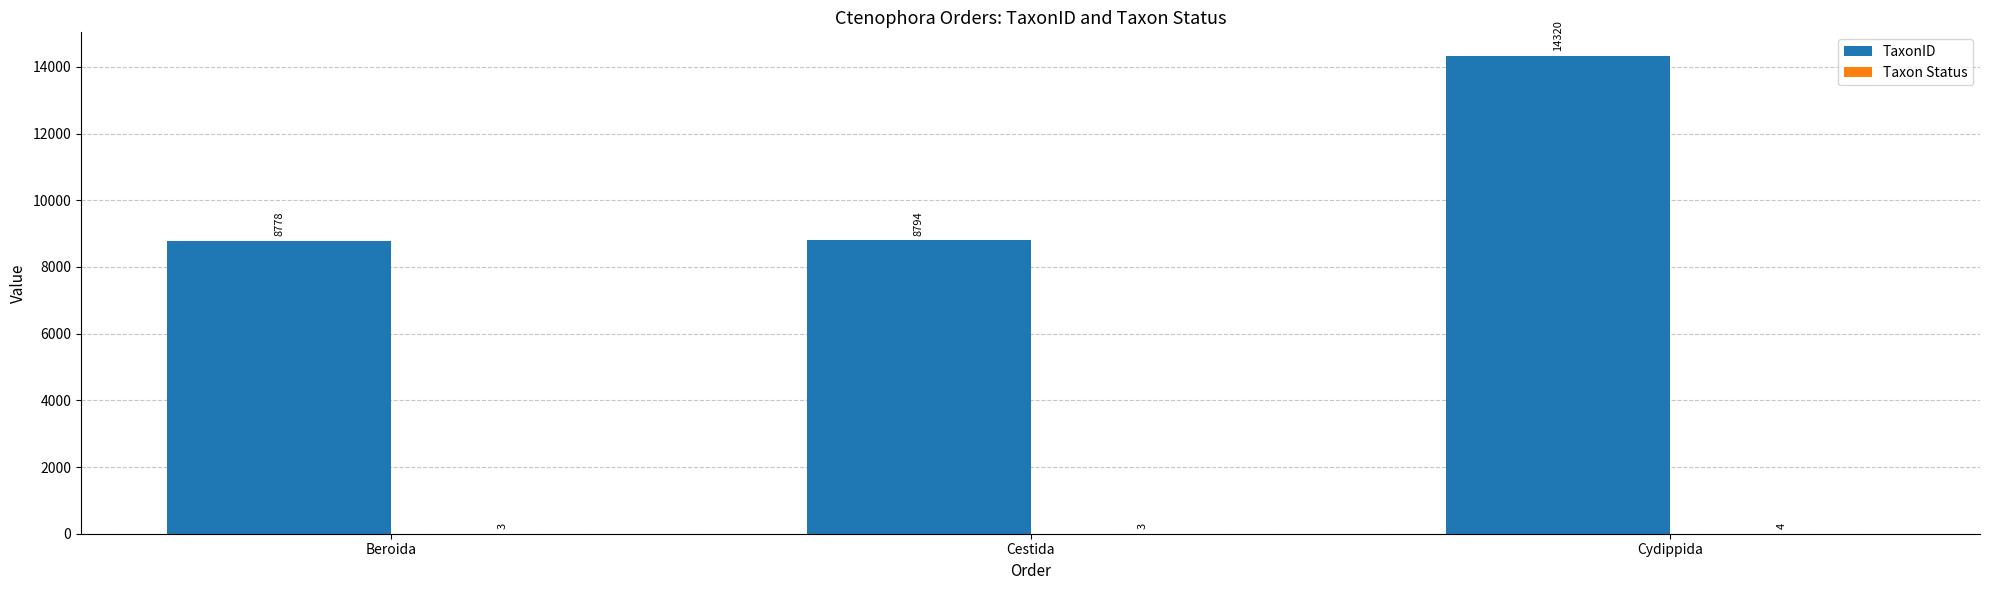

At which category is the sum across all series the highest?

Cydippida